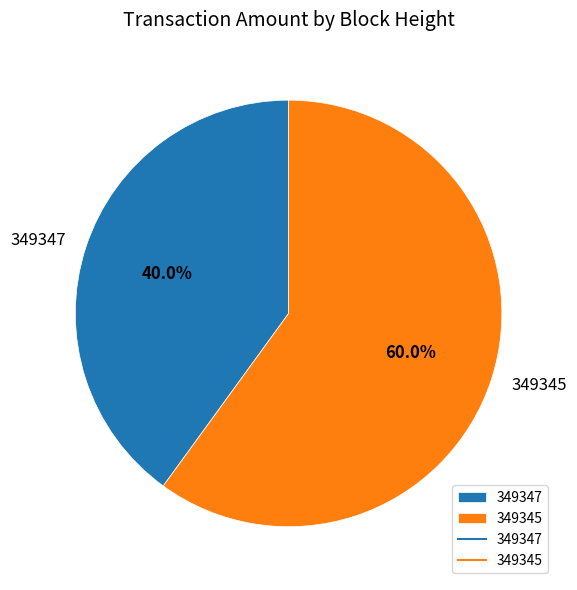

To the nearest percent, what is the difference between the largest and smallest slice percentages?

20%